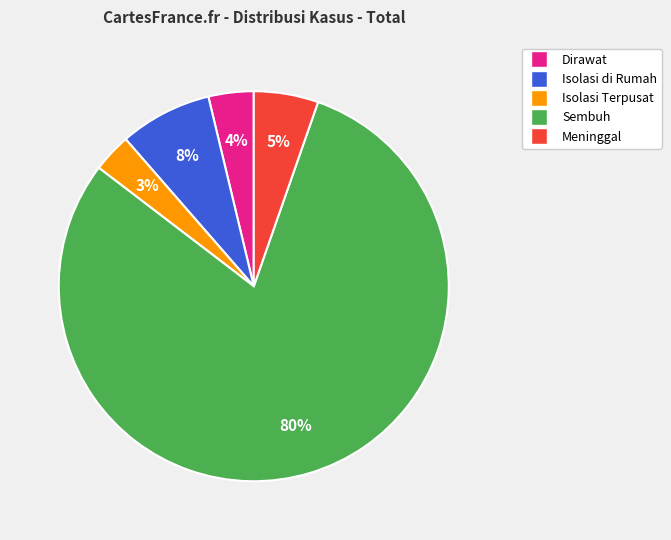

Which has a higher value, Sembuh or Meninggal?

Sembuh